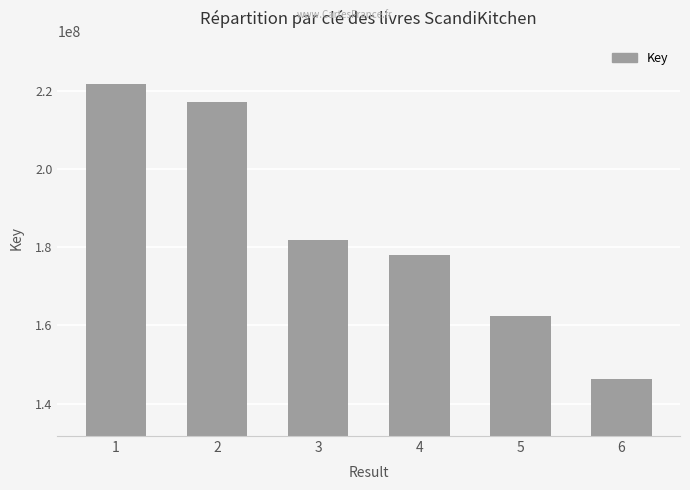

Which category has the highest value across all series?

1